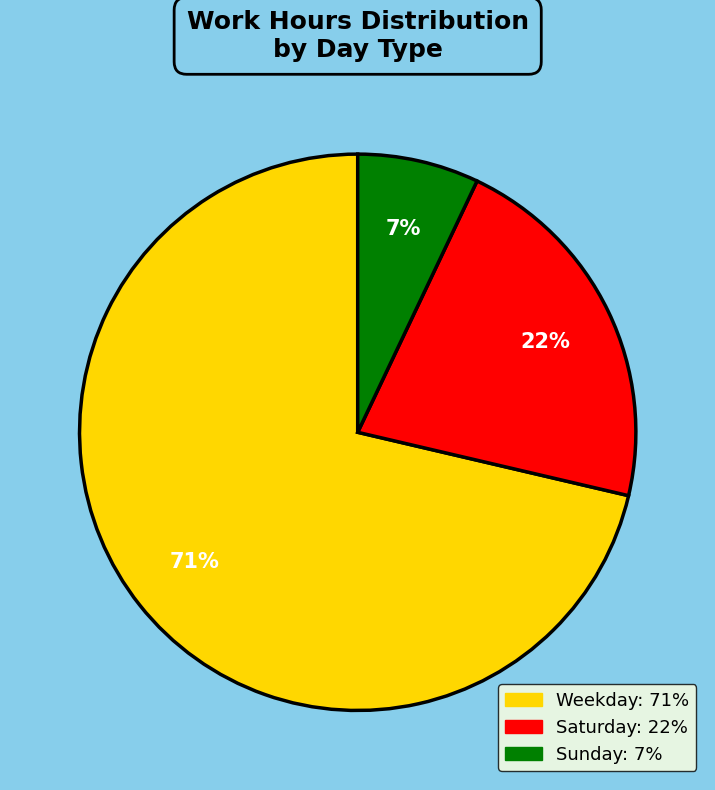

To the nearest percent, what is the average slice percentage?

33%